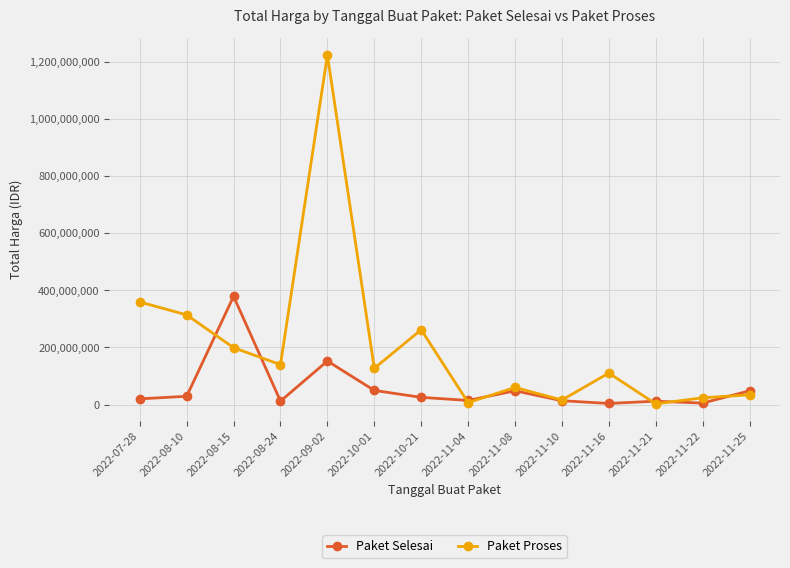

Rank the series by their maximum value, from lowest to highest.

Paket Selesai, Paket Proses